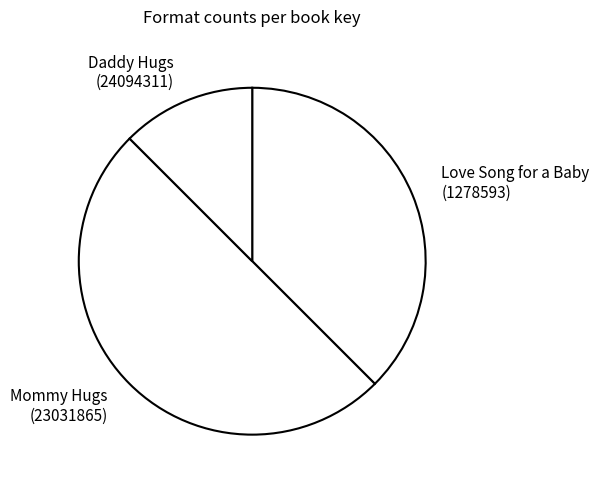

Which slice is the smallest?

Daddy Hugs (24094311)